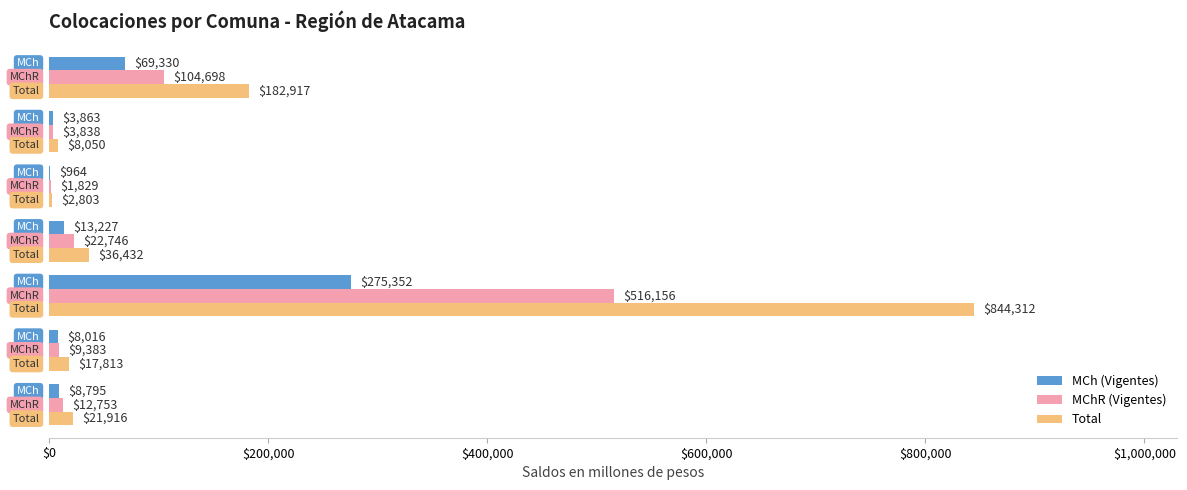

What is the maximum value for MChR (Vigentes)?

516155.6